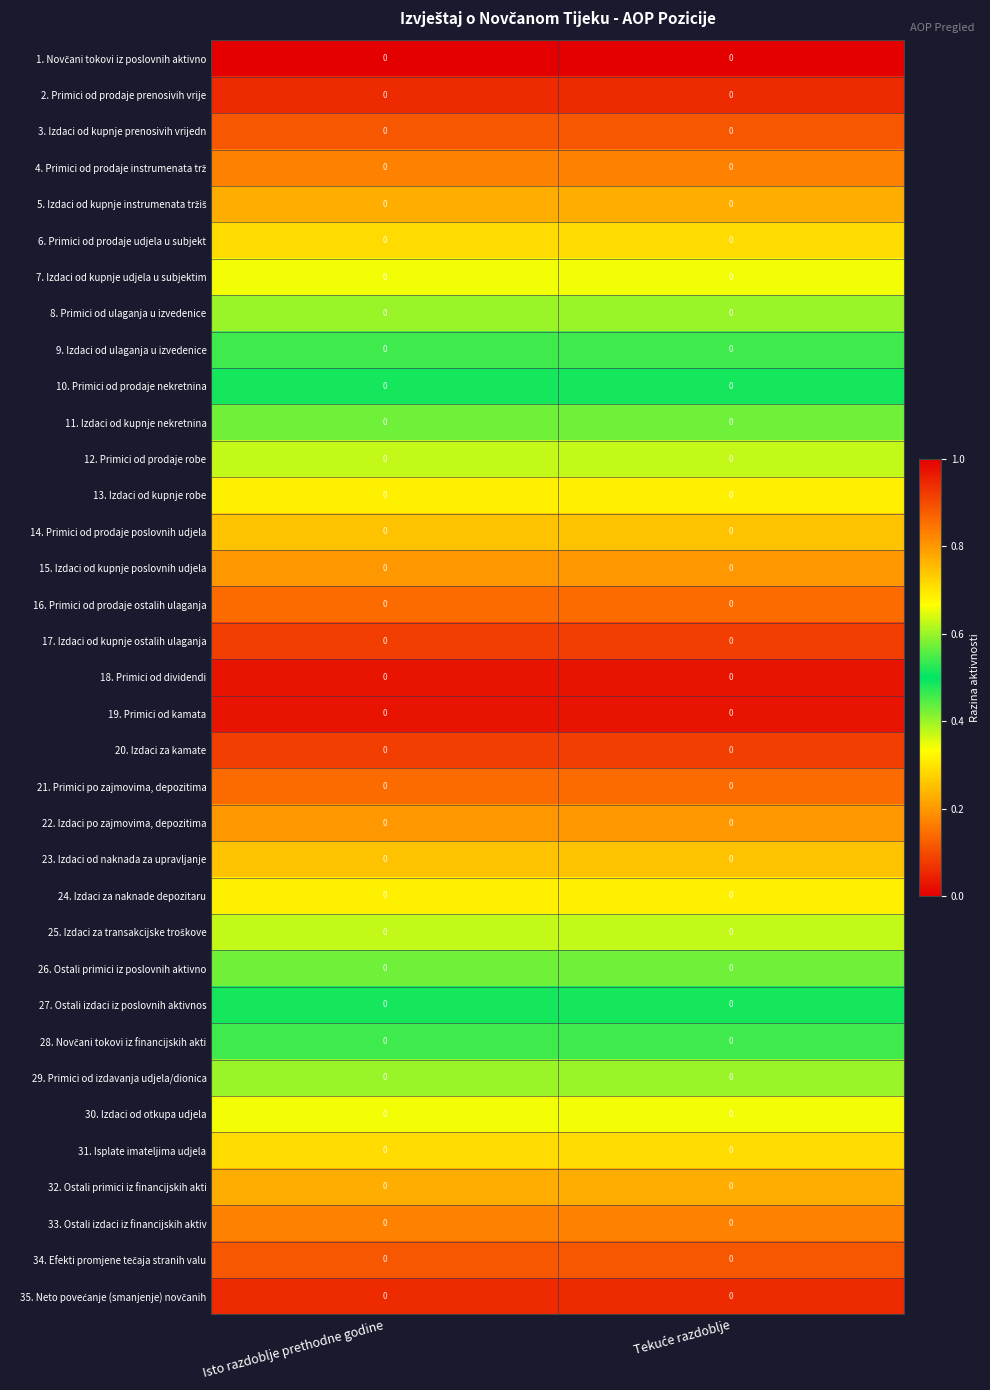

Between Isto razdoblje prethodne godine and Tekuće razdoblje, which is larger?

Isto razdoblje prethodne godine